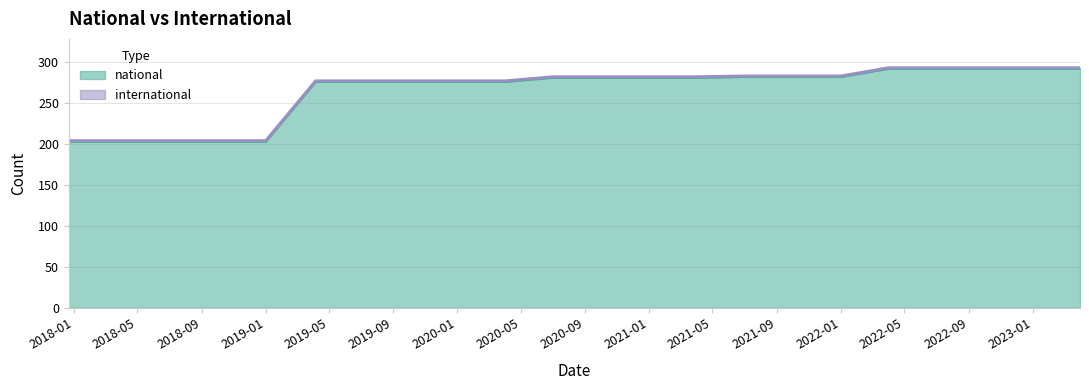

True or false: the data shows 292 at 2022-07-01.

True